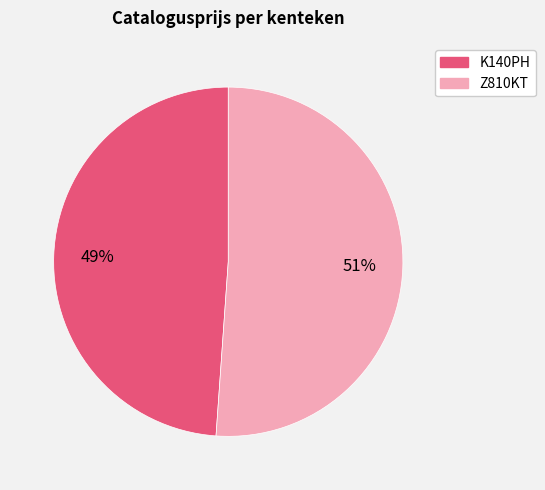

Is it true that Z810KT is 58% of the pie?

False